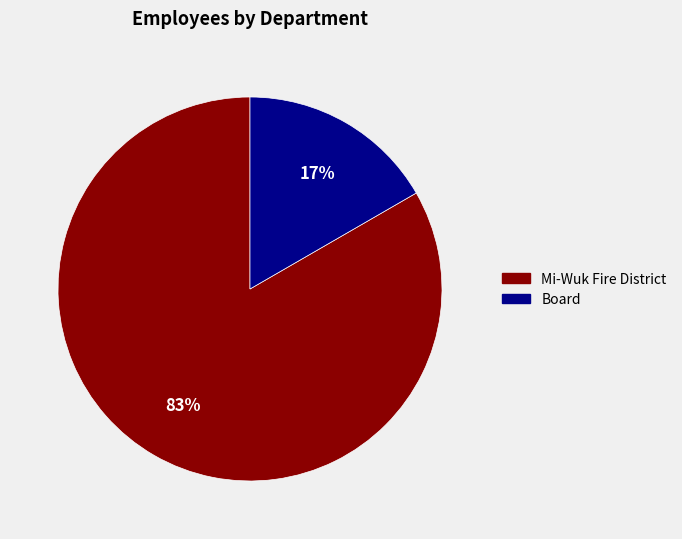

To the nearest percent, what is the average slice percentage?

50%